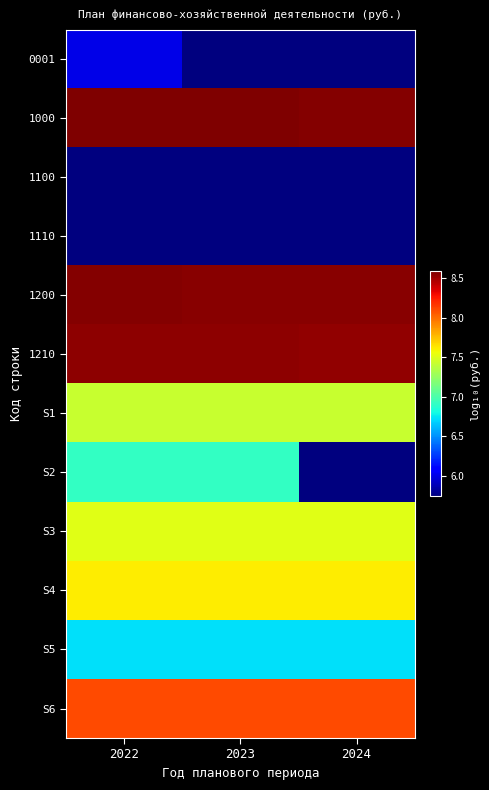

Reading left to right, transcribe all the data shown in this chart.

0001: 2022=6.0	2023=5.7	2024=5.7
1000: 2022=8.6	2023=8.6	2024=8.6
1100: 2022=5.7	2023=5.7	2024=5.7
1110: 2022=5.7	2023=5.7	2024=5.7
1200: 2022=8.6	2023=8.6	2024=8.6
1210: 2022=8.6	2023=8.6	2024=8.5
S1: 2022=7.4	2023=7.4	2024=7.4
S2: 2022=6.9	2023=6.9	2024=5.7
S3: 2022=7.5	2023=7.5	2024=7.5
S4: 2022=7.6	2023=7.6	2024=7.6
S5: 2022=6.7	2023=6.7	2024=6.7
S6: 2022=8.1	2023=8.1	2024=8.1